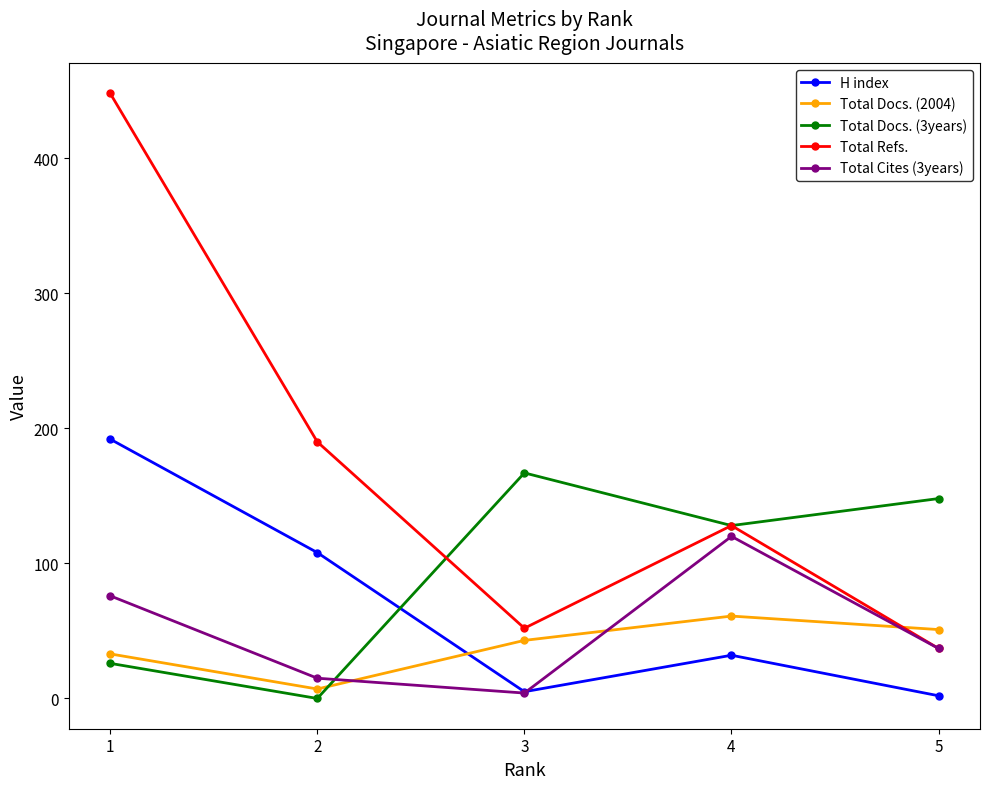

The value of Total Docs. (3years) at 3 is 279. True or false?

False